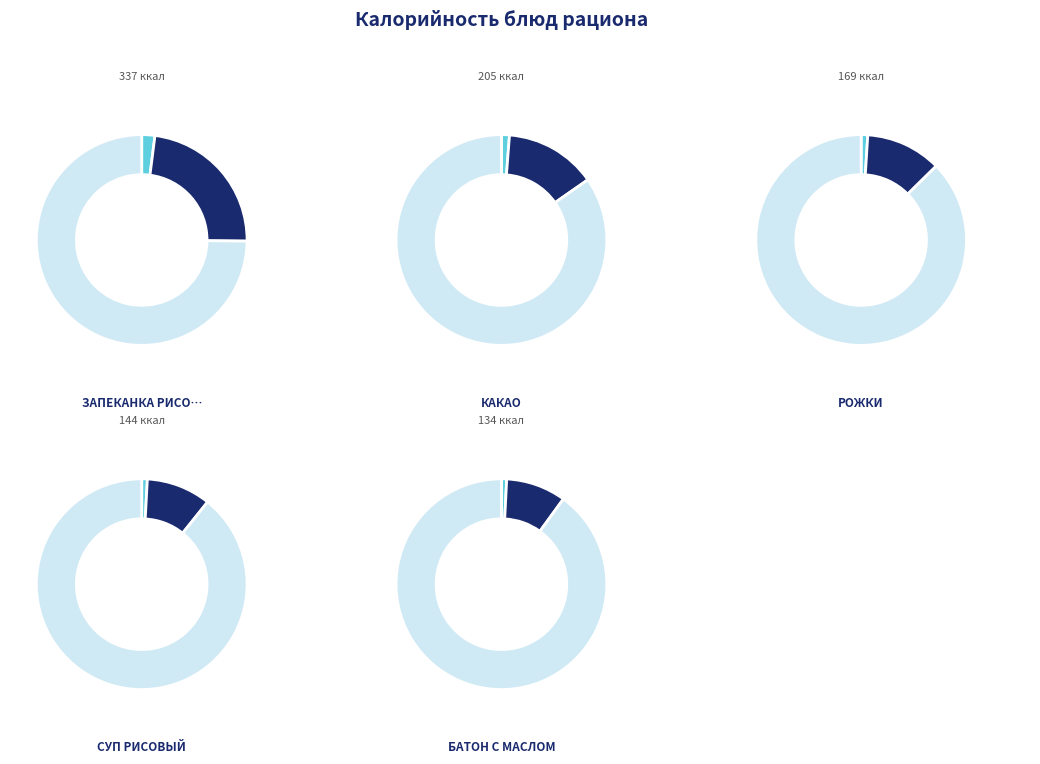

What is the change in value from запеканка рисовая to батон с маслом?

-203